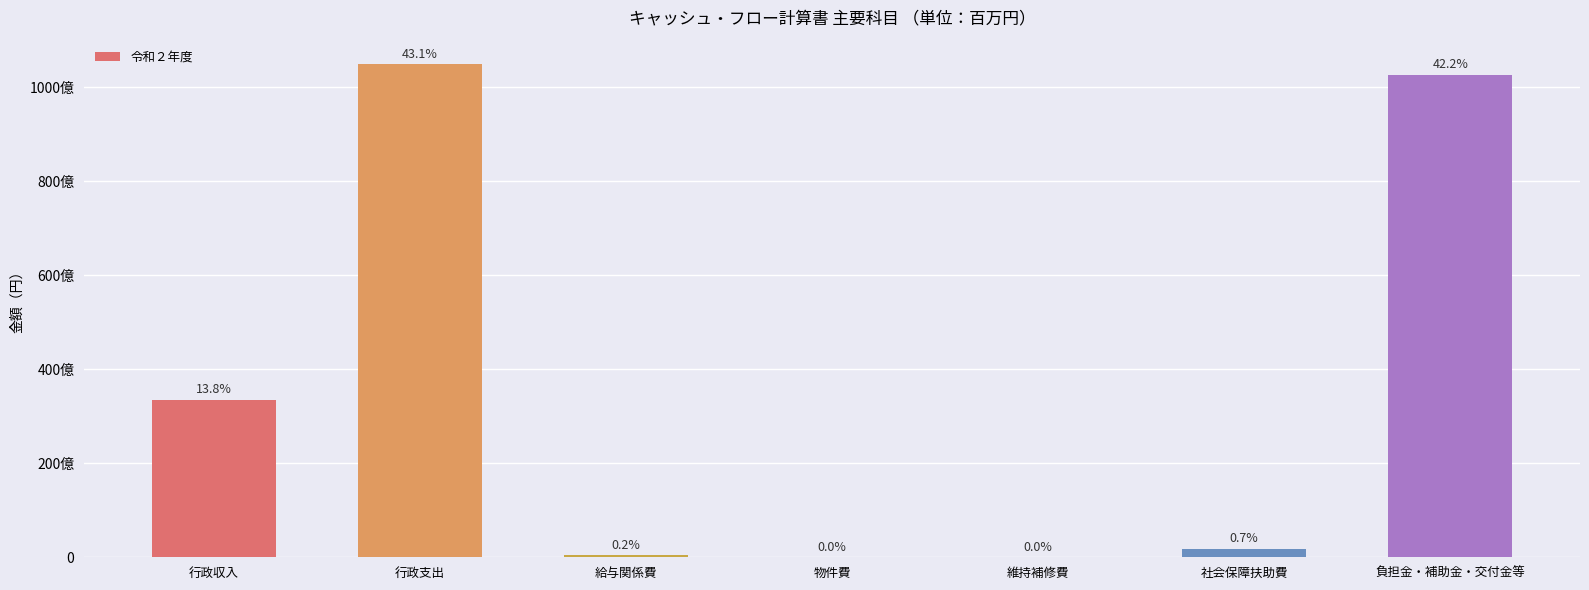

Where does the data first go above 1787894550?

行政収入